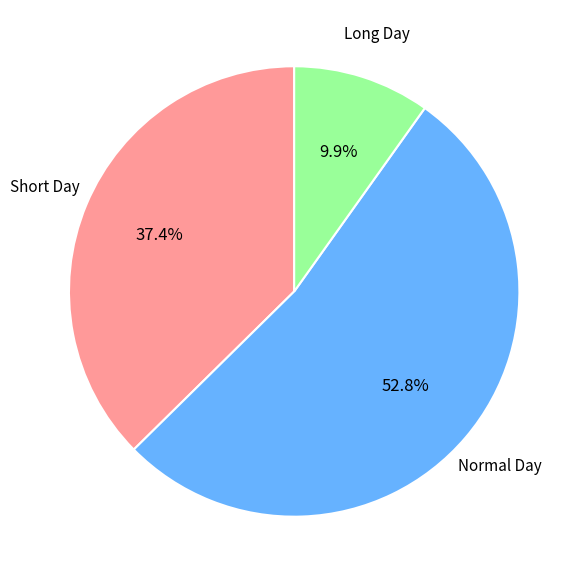

Is there any slice that represents more than half of the pie?

Yes